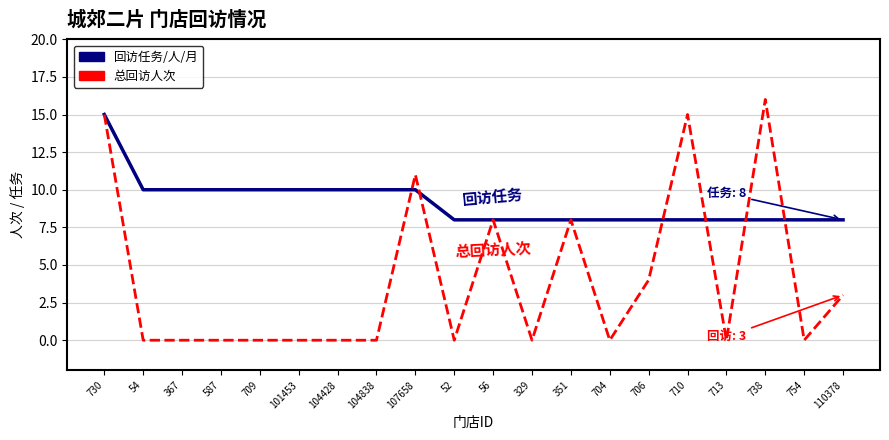

Which series has the largest range (max minus min)?

总回访人次